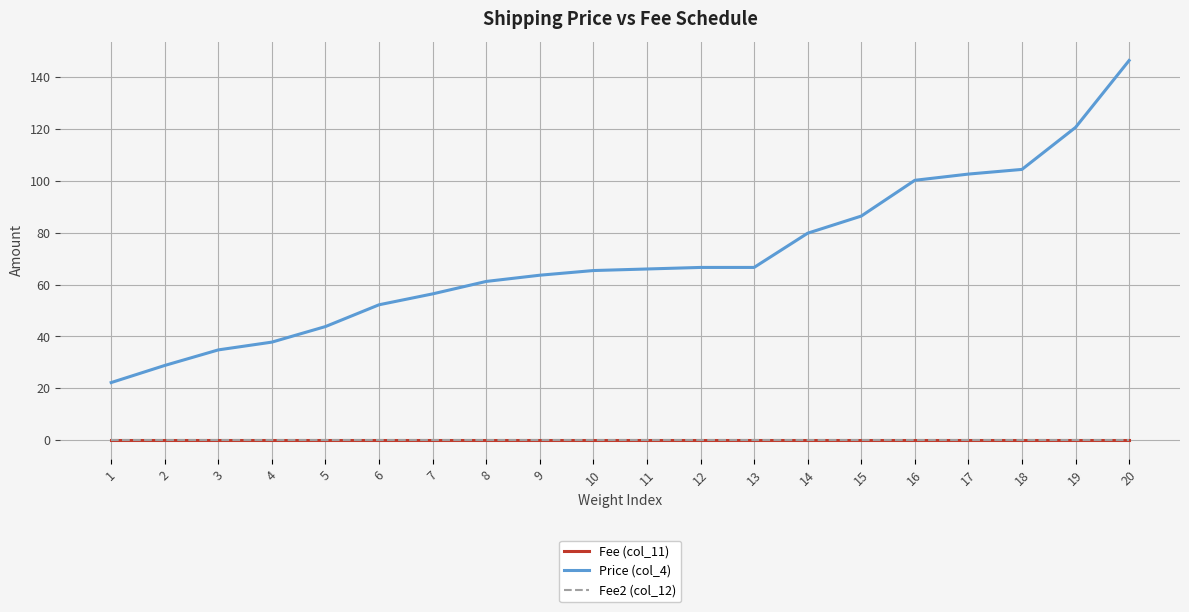

Does the chart display data point markers on the line(s)?

No